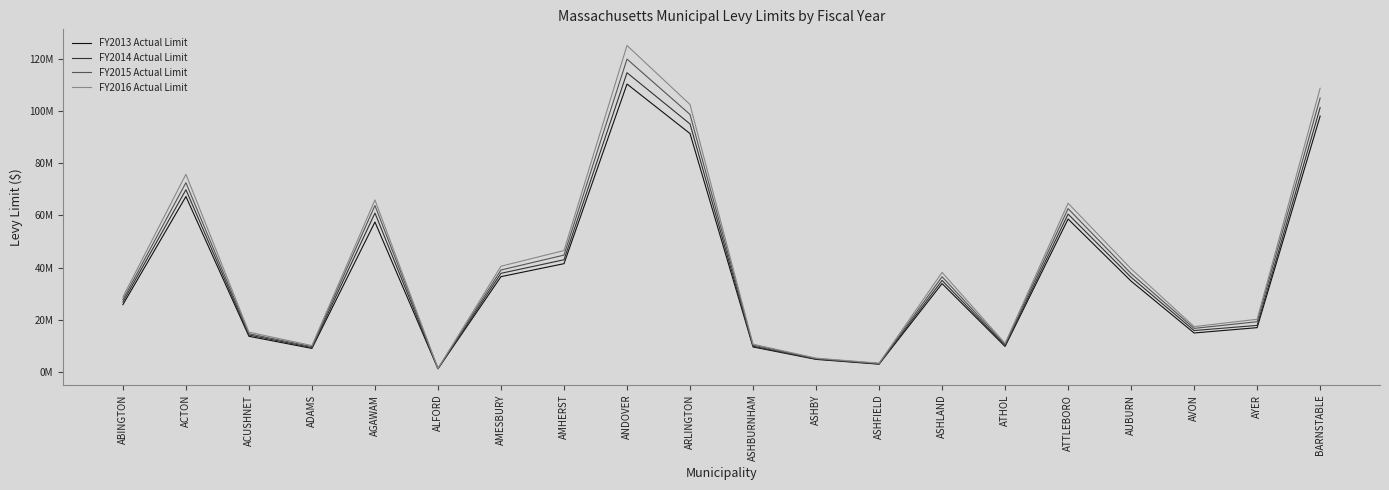

What is the label of the 4th point from the right?

AUBURN